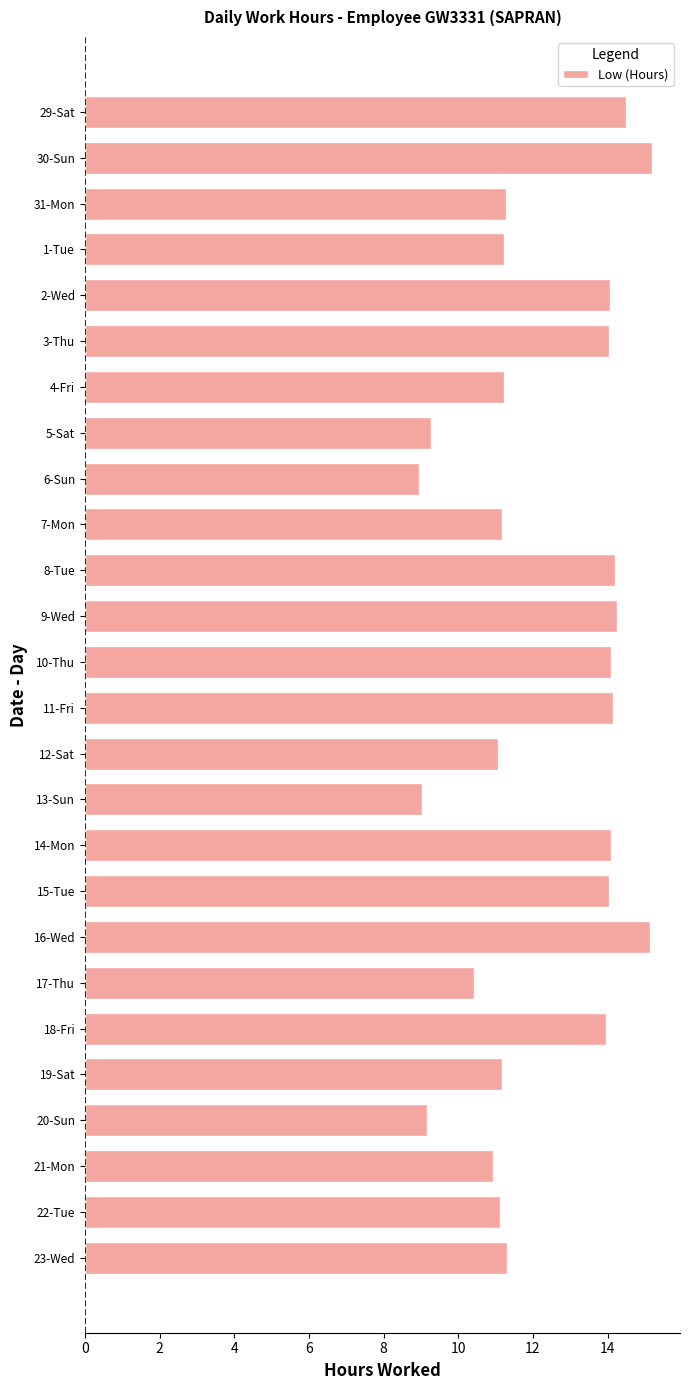

What is the average value?

12.3